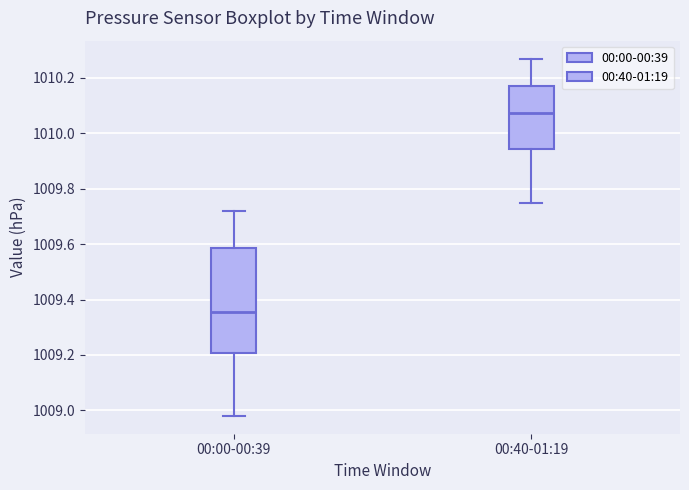

Reading left to right, read every box against the y-axis: the position of its median line, the range the box covers, and the ends of its whiskers. The values are not printed on the chart, so give them approximately, as read against the axis.

00:00-00:39: median 1009.36, box 1009.20 to 1009.58, whiskers 1008.98 to 1009.72
00:40-01:19: median 1010.08, box 1009.94 to 1010.18, whiskers 1009.76 to 1010.28